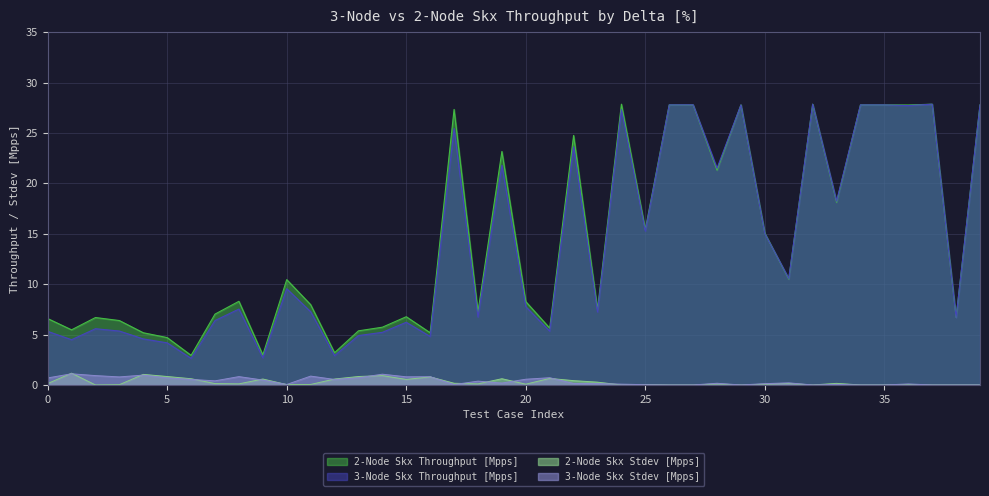

Does the chart display data point markers on the line(s)?

No